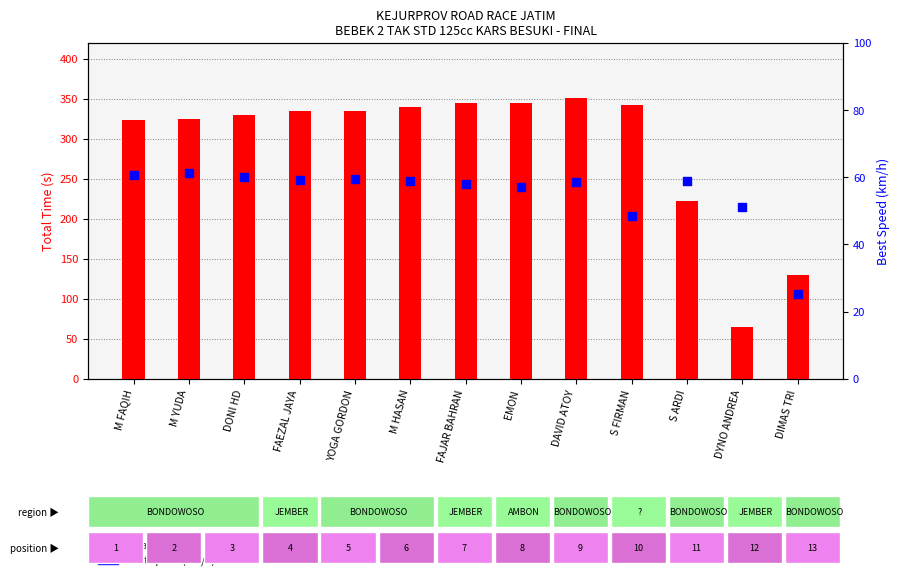

At which category is the sum across all series the highest?

DAVID ATOY